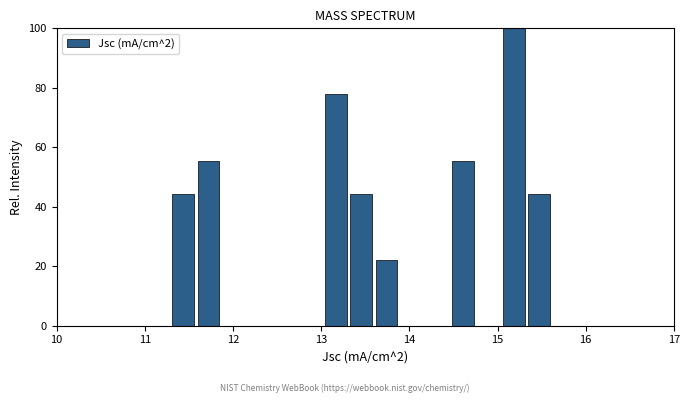

Read against the x-axis, roughly where is the centre of the tallest bar?

15.2